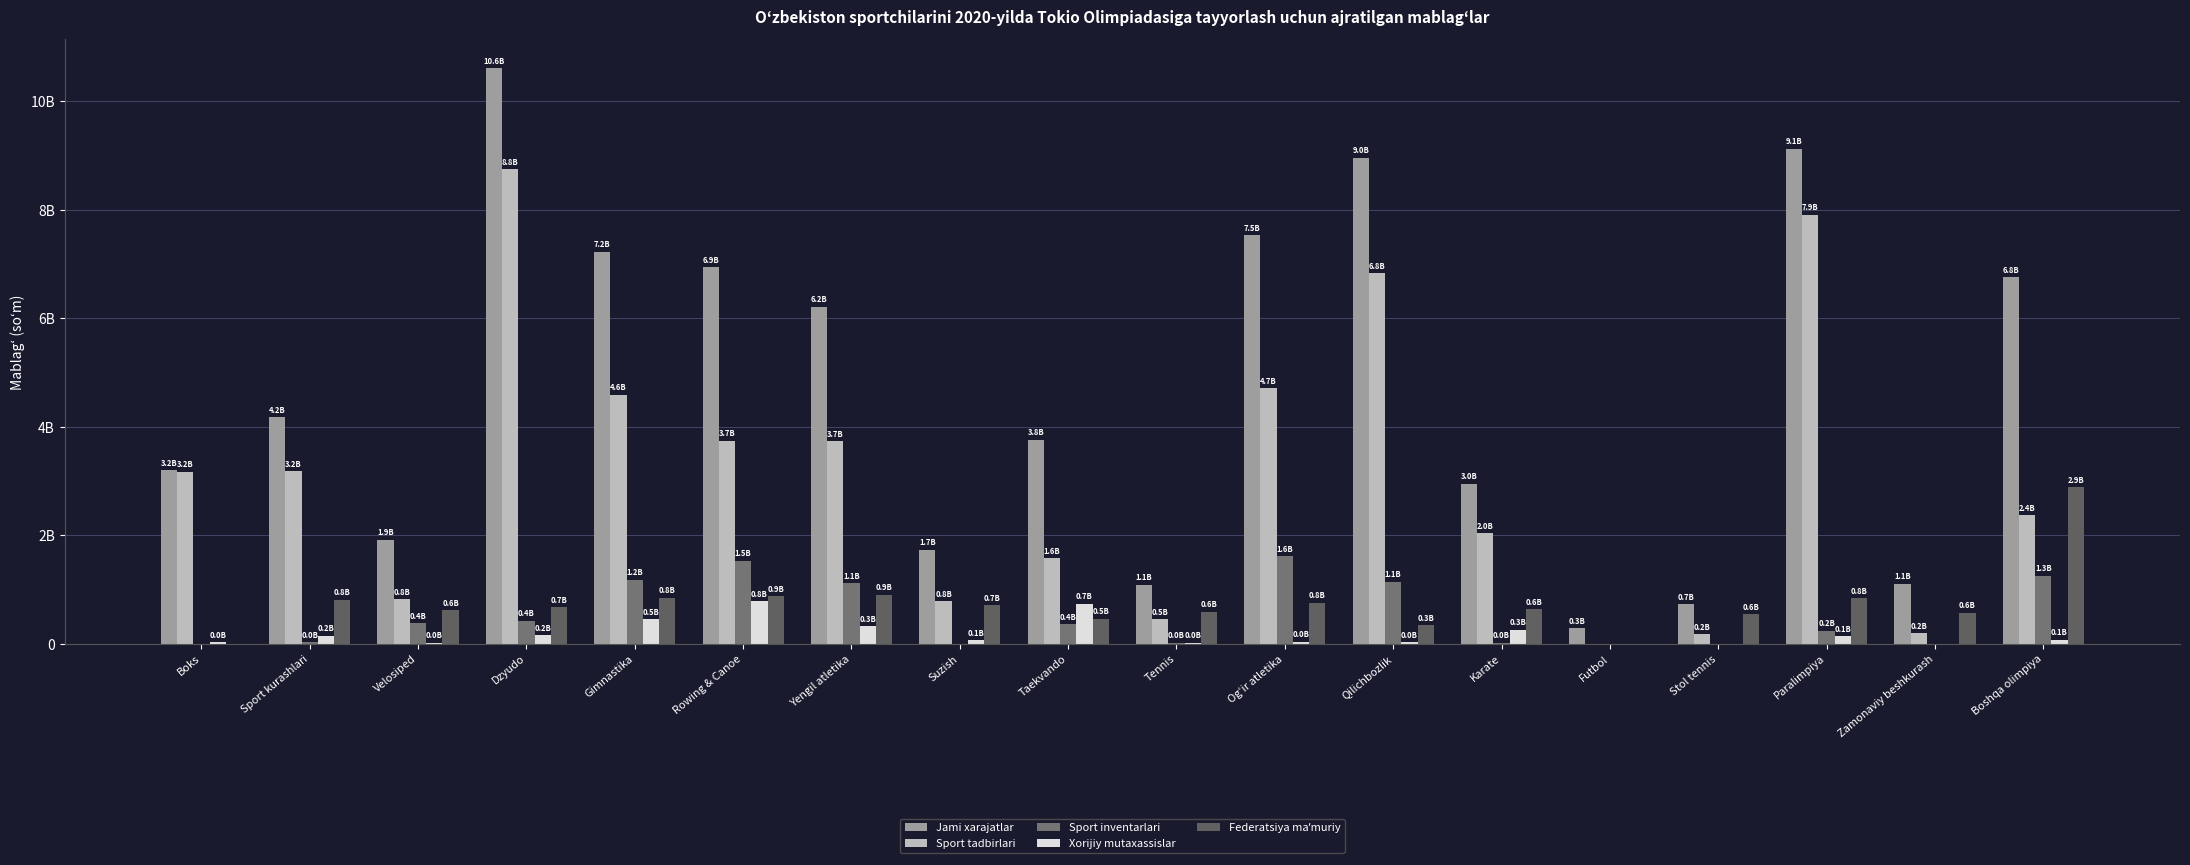

Reading right to left, extract all data points from this chart.

Jami xarajatlar: Boshqa olimpiya=6759260000	Zamonaviy beshkurash=1105070000	Paralimpiya=9129950000	Stol tennis=726380000	Futbol=290060000	Karate=2955030000	Qilichbozlik=8964570000	Ogʻir atletika=7530030000	Tennis=1093600000	Taekvando=3767020000	Suzish=1738710000	Yengil atletika=6218650000	Rowing & Canoe=6943360000	Gimnastika=7230700000	Dzyudo=10612530000	Velosiped=1923690000	Sport kurashlari=4177410000	Boks=3202570000
Sport tadbirlari: Boshqa olimpiya=2369110000	Zamonaviy beshkurash=196620000	Paralimpiya=7909730000	Stol tennis=176020000	Futbol=0	Karate=2041510000	Qilichbozlik=6831350000	Ogʻir atletika=4710480000	Tennis=454900000	Taekvando=1577580000	Suzish=787080000	Yengil atletika=3731270000	Rowing & Canoe=3747810000	Gimnastika=4595780000	Dzyudo=8754610000	Velosiped=825330000	Sport kurashlari=3180500000	Boks=3172640000
Sport inventarlari: Boshqa olimpiya=1255980000	Zamonaviy beshkurash=0	Paralimpiya=238890000	Stol tennis=0	Futbol=0	Karate=19810000	Qilichbozlik=1143870000	Ogʻir atletika=1620030000	Tennis=23870000	Taekvando=362780000	Suzish=0	Yengil atletika=1119520000	Rowing & Canoe=1528820000	Gimnastika=1179880000	Dzyudo=423280000	Velosiped=376570000	Sport kurashlari=28650000	Boks=0
Xorijiy mutaxassislar: Boshqa olimpiya=72680000	Zamonaviy beshkurash=0	Paralimpiya=144140000	Stol tennis=0	Futbol=0	Karate=256040000	Qilichbozlik=28800000	Ogʻir atletika=43240000	Tennis=24020000	Taekvando=743580000	Suzish=65150000	Yengil atletika=327960000	Rowing & Canoe=785790000	Gimnastika=458350000	Dzyudo=160270000	Velosiped=19930000	Sport kurashlari=150410000	Boks=29930000
Federatsiya maʼmuriy: Boshqa olimpiya=2887430000	Zamonaviy beshkurash=573610000	Paralimpiya=837190000	Stol tennis=550360000	Futbol=0	Karate=637670000	Qilichbozlik=345410000	Ogʻir atletika=760630000	Tennis=590810000	Taekvando=463770000	Suzish=712270000	Yengil atletika=906050000	Rowing & Canoe=880940000	Gimnastika=849880000	Dzyudo=679100000	Velosiped=622370000	Sport kurashlari=817850000	Boks=0